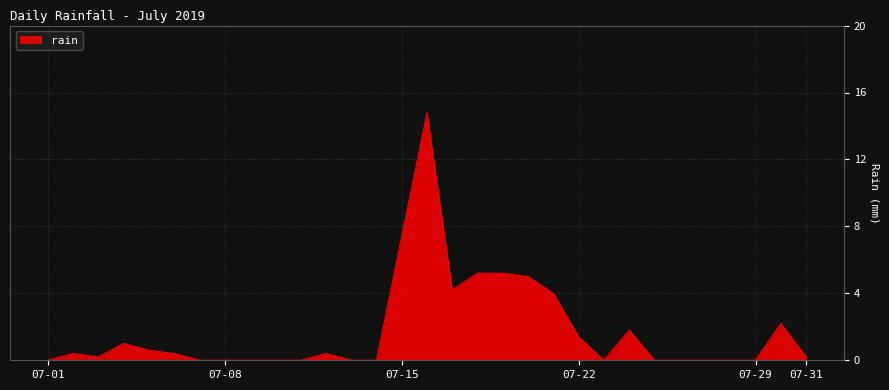

What is the greatest value displayed?

14.8